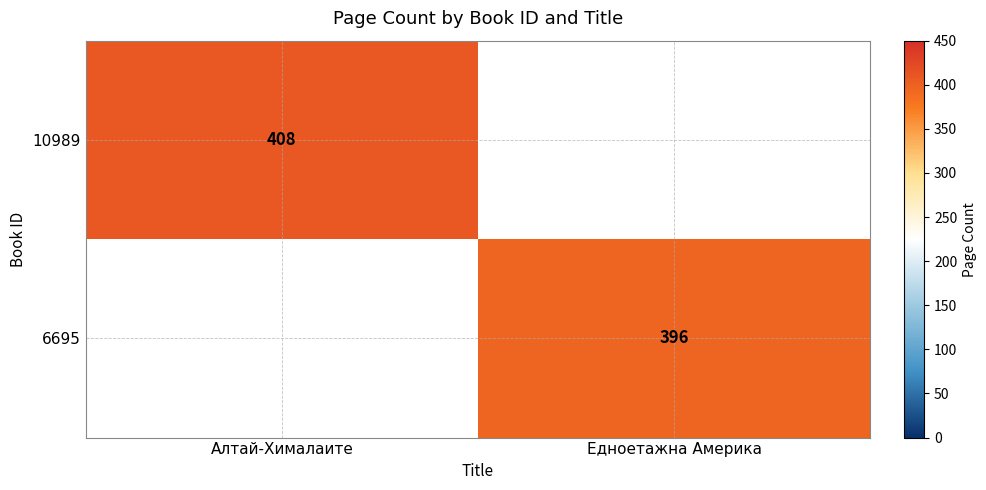

Is it true that 10989 equals 408 at Алтай-Хималаите?

True